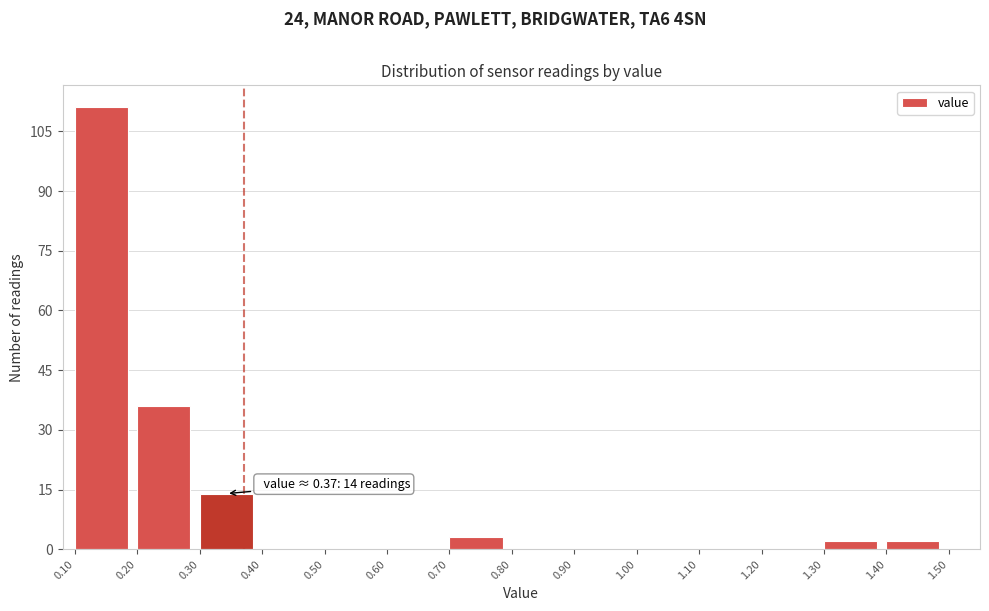

Which range on the x-axis has the tallest bar?

0.10 to 0.20